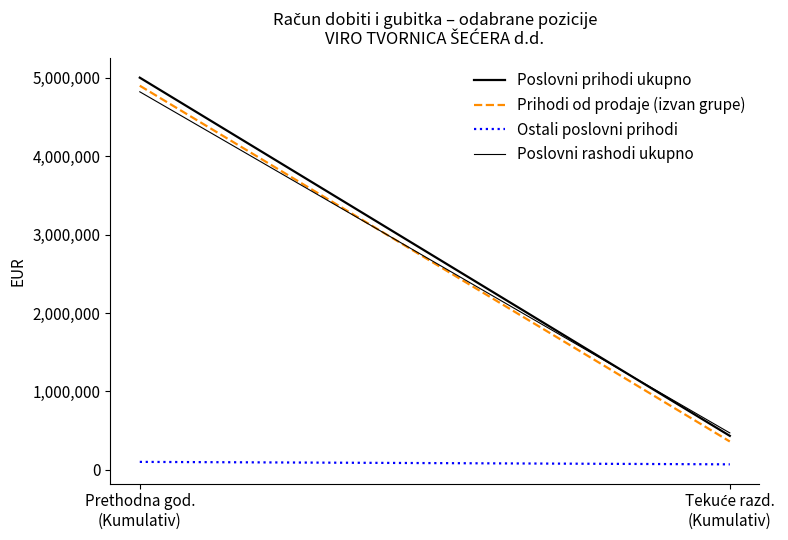

How many lines are shown in the chart?

4